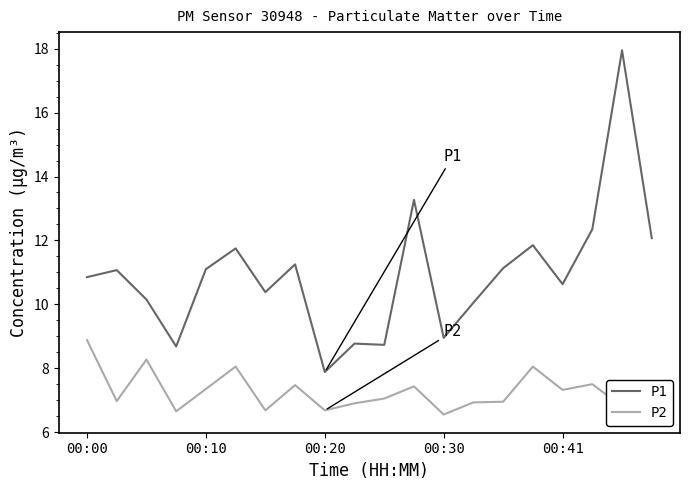

What is the difference between the maximum and minimum values in the P1 series?

10.1